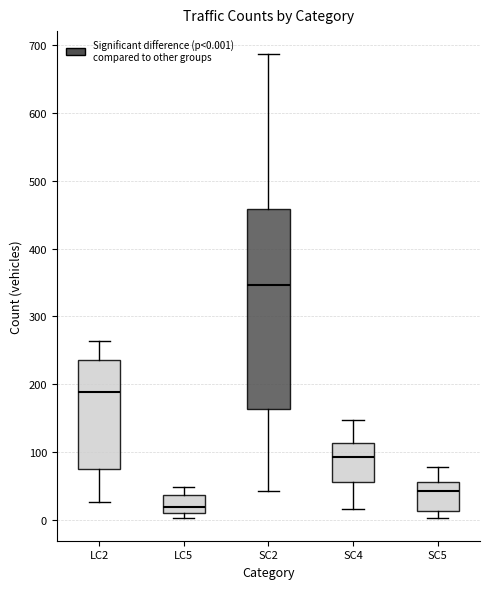

Which box is the tallest, from its lower edge to its upper edge?

SC2